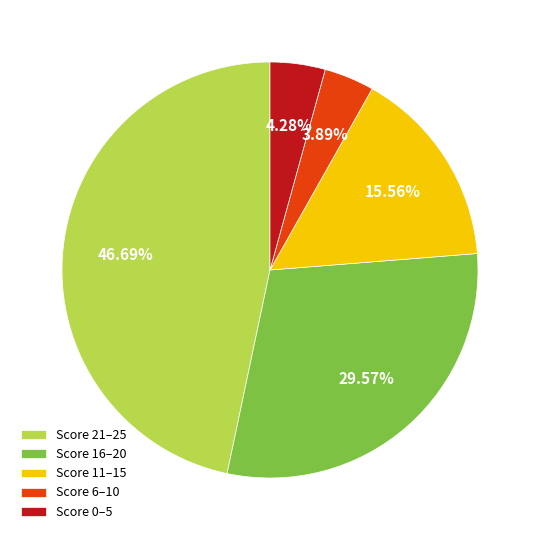

Does any single category account for the majority?

No